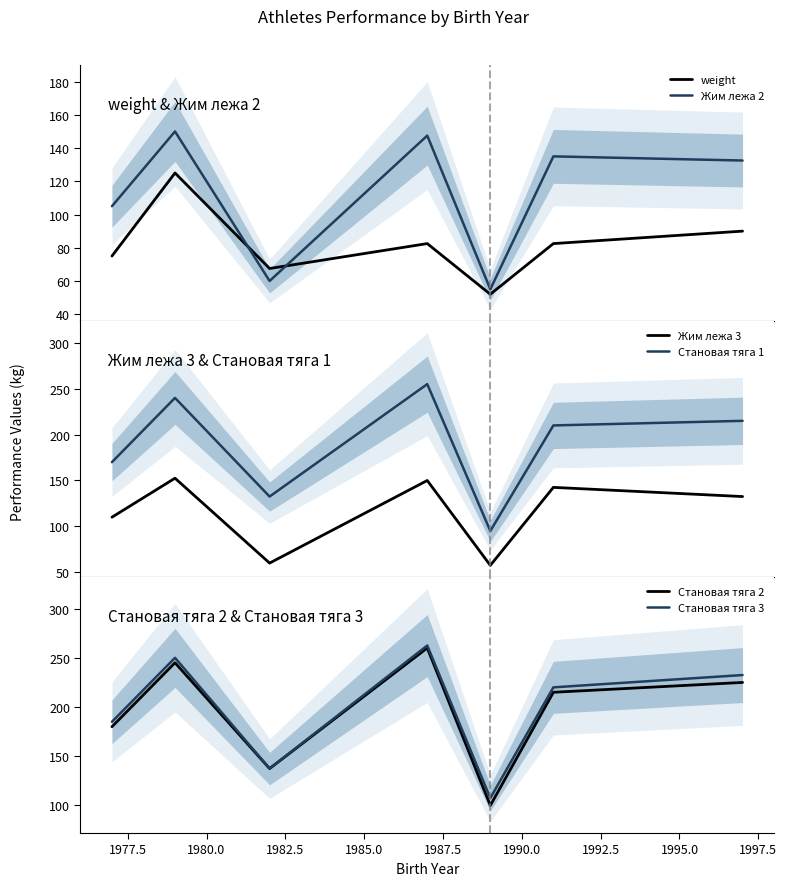

What is the highest value of the Становая тяга 2 series?

260.0